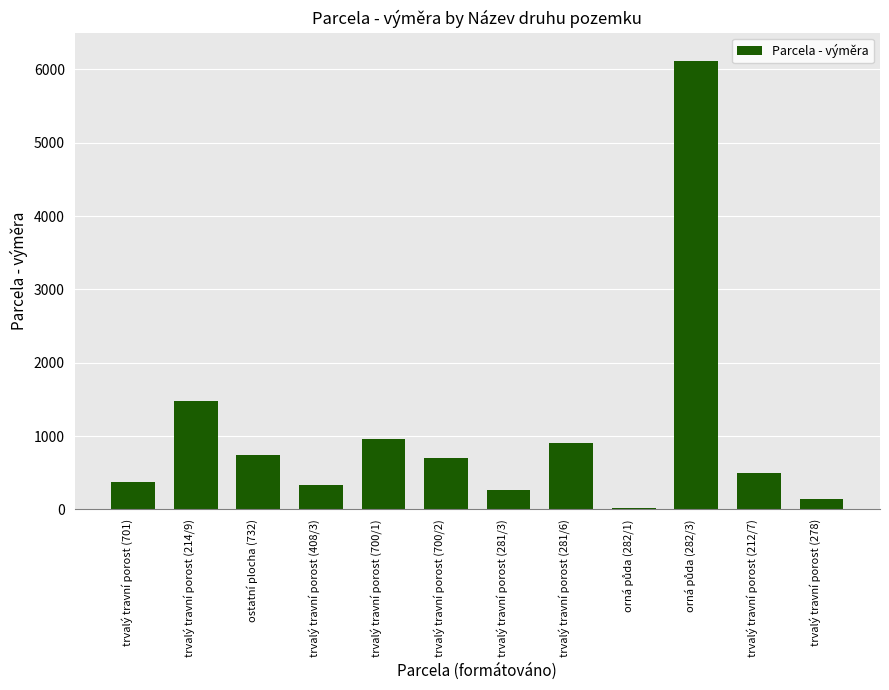

Is it true that the value at trvalý travní porost (214/9) is 1925?

False